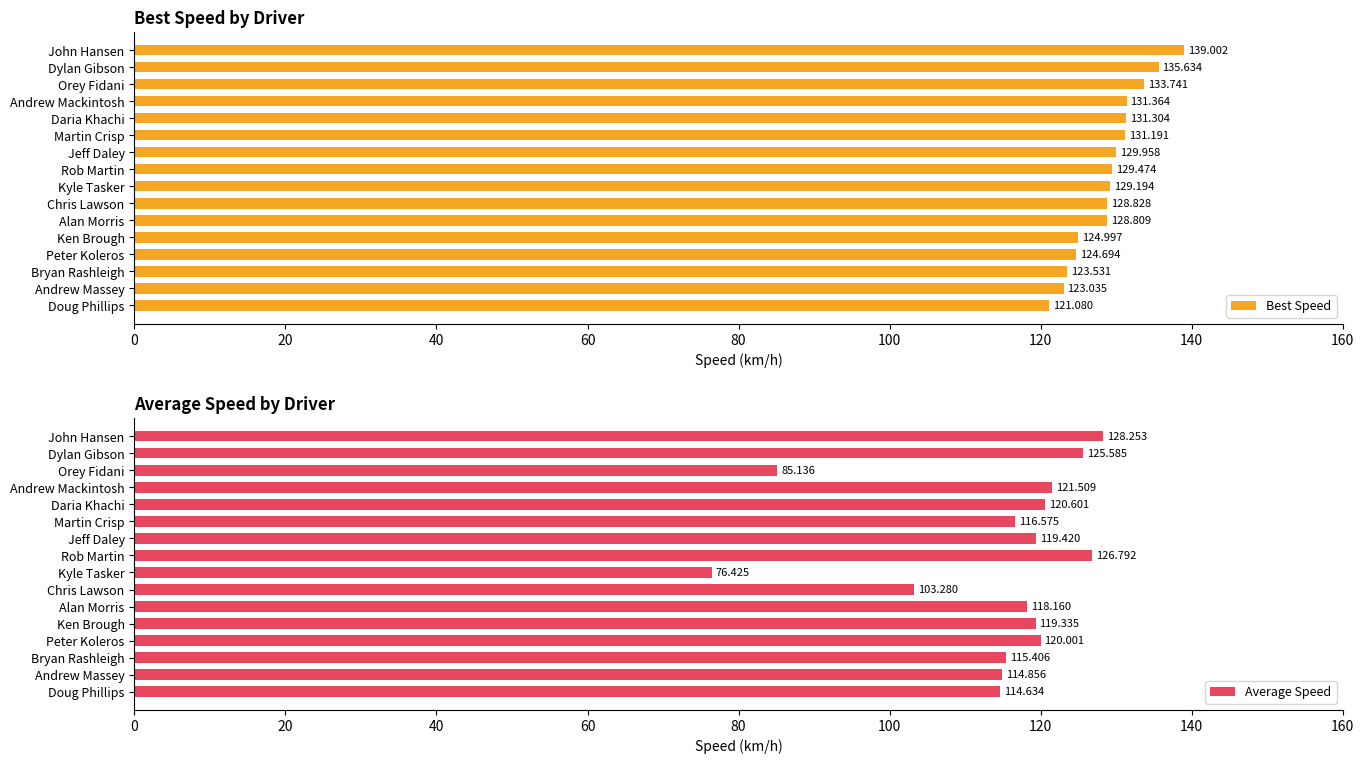

The value of Best Speed at Orey Fidani is 68.2. True or false?

False